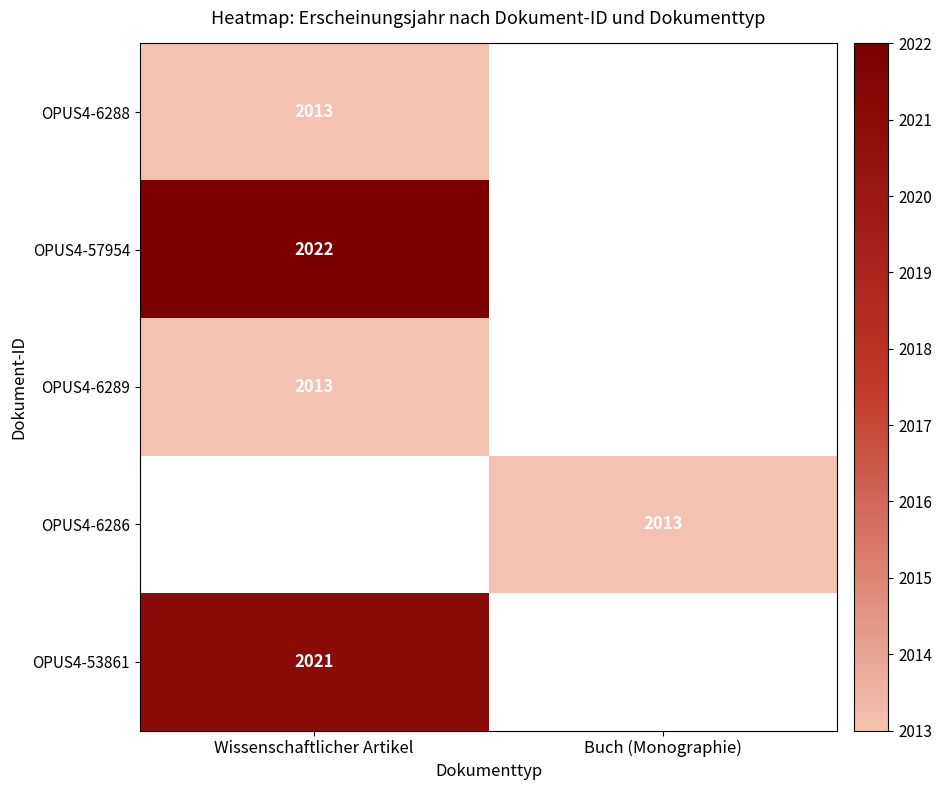

Which category has the highest value across all series?

Wissenschaftlicher Artikel